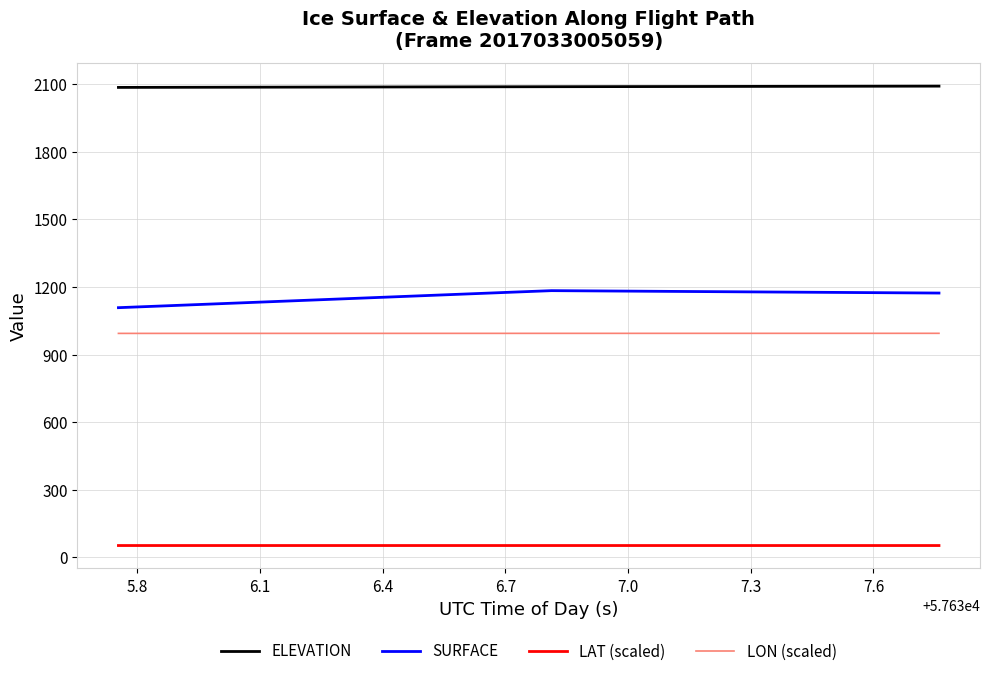

What is the minimum value for LAT (scaled)?

53.0